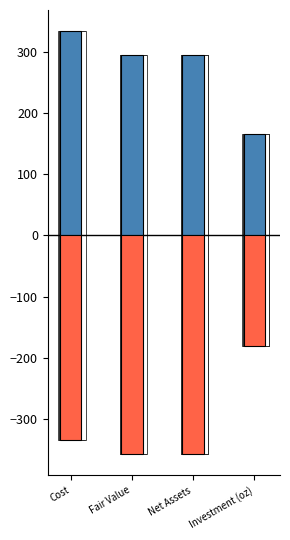

What position from the left is Cost?

1